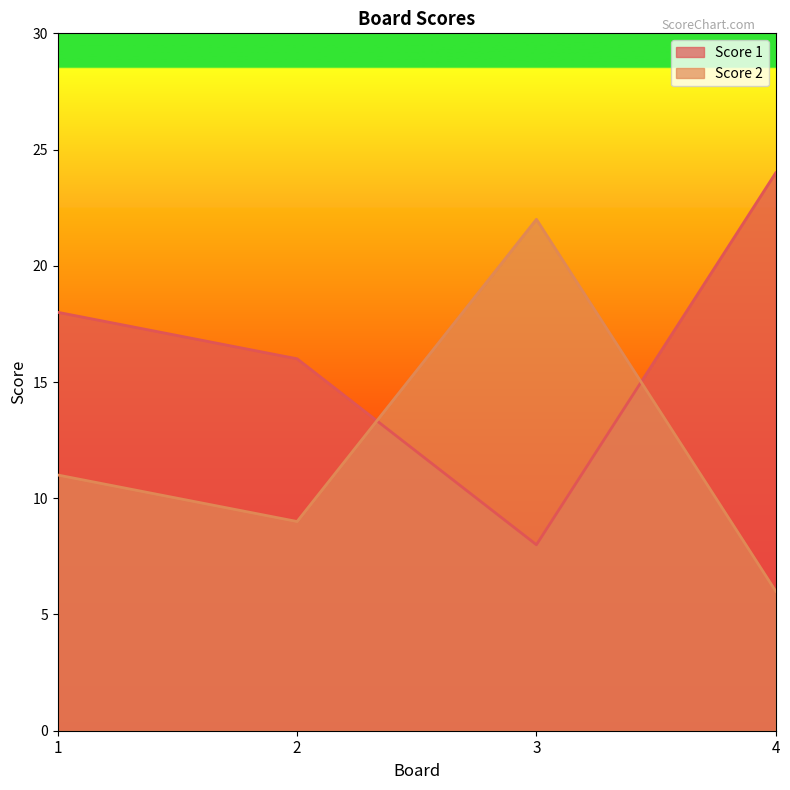

True or false: Score 1 has more than 2 interior local peaks.

False